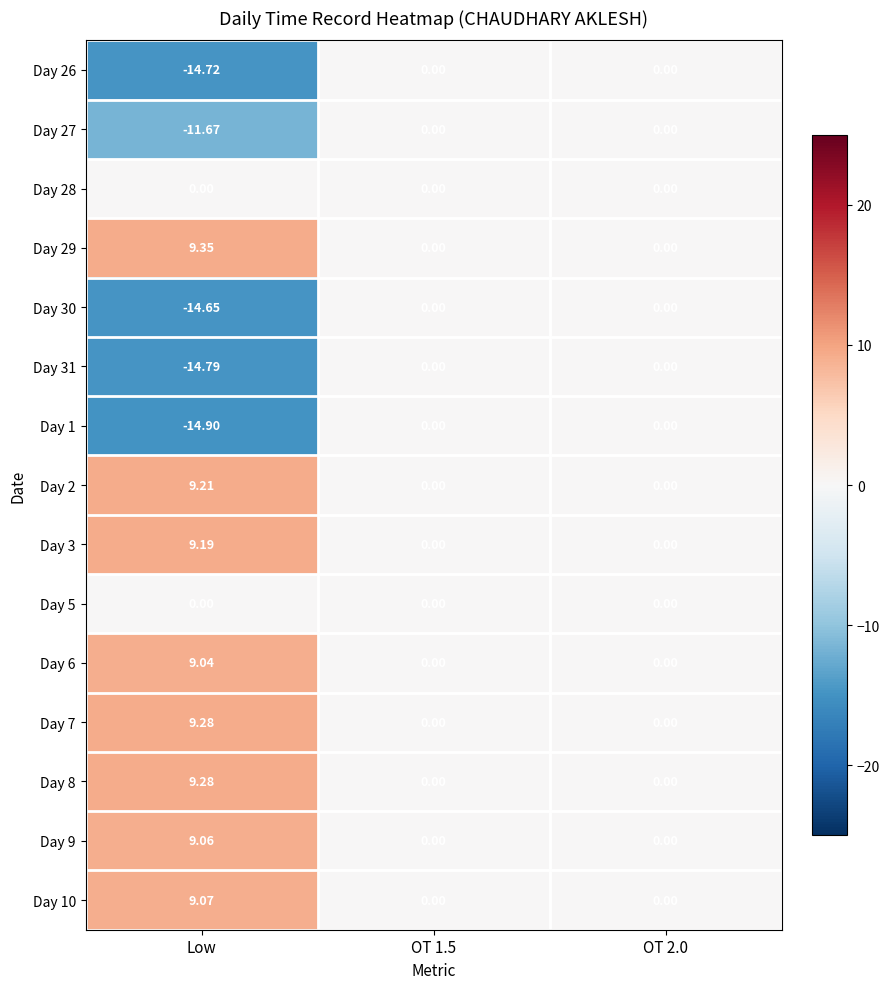

At which category does the chart reach its peak across all series?

Low